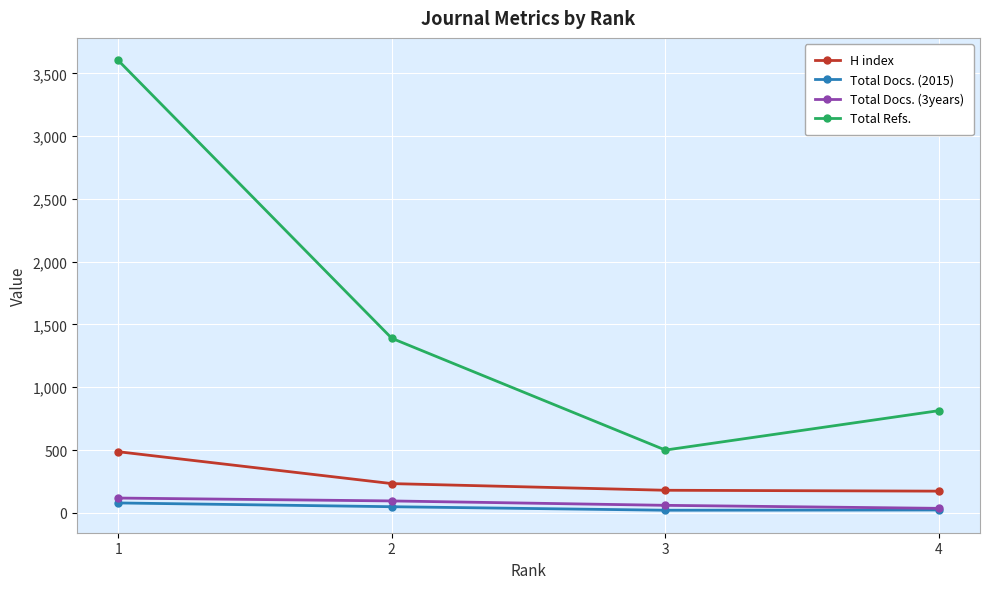

What is the value of the H index point at the 4th from the left?

173